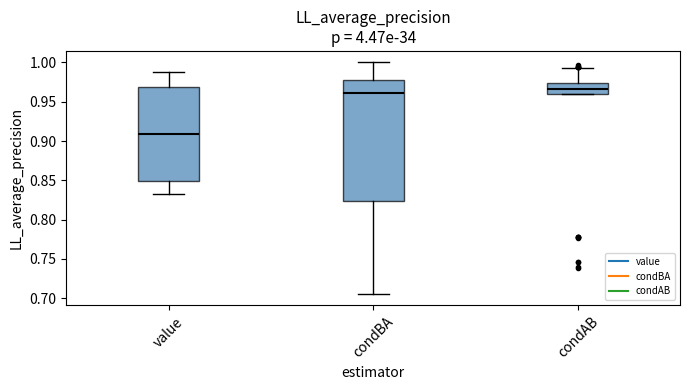

Reading left to right, transcribe this box plot: for each box, give where its median line is, the range the box spans, and where its two whiskers end, as read against the y-axis. The values are not printed on the chart, so give them approximately, as read against the axis.

value: median 0.910, box 0.850 to 0.970, whiskers 0.830 to 0.990
condBA: median 0.960, box 0.825 to 0.975, whiskers 0.705 to 1.000
condAB: median 0.965, box 0.960 to 0.975, whiskers 0.960 to 0.995